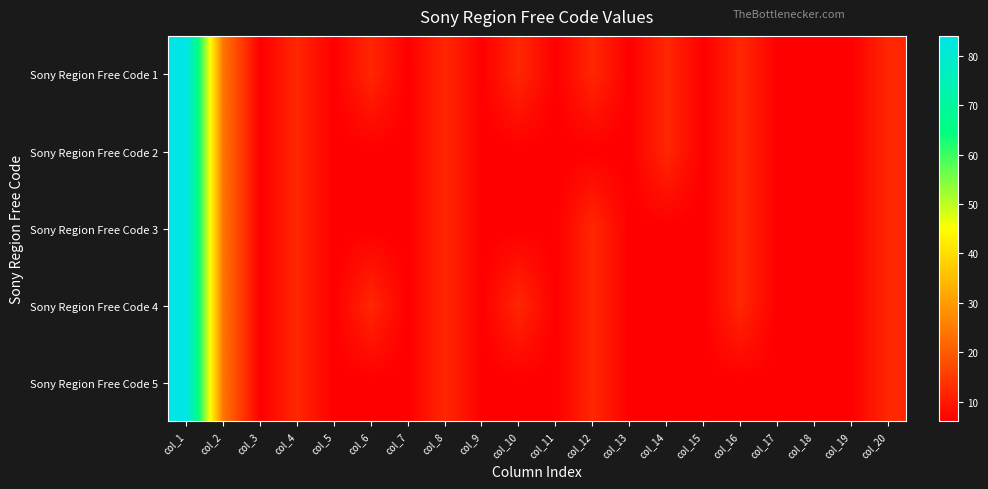

How many categories are shown in the chart?

20